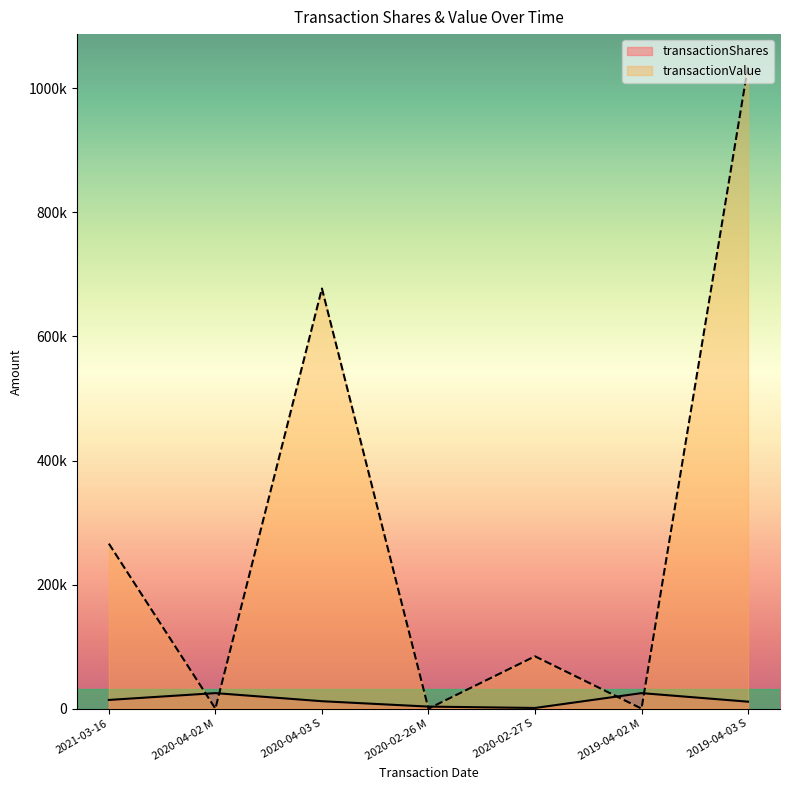

At which label does transactionShares first exceed 11948?

2021-03-16